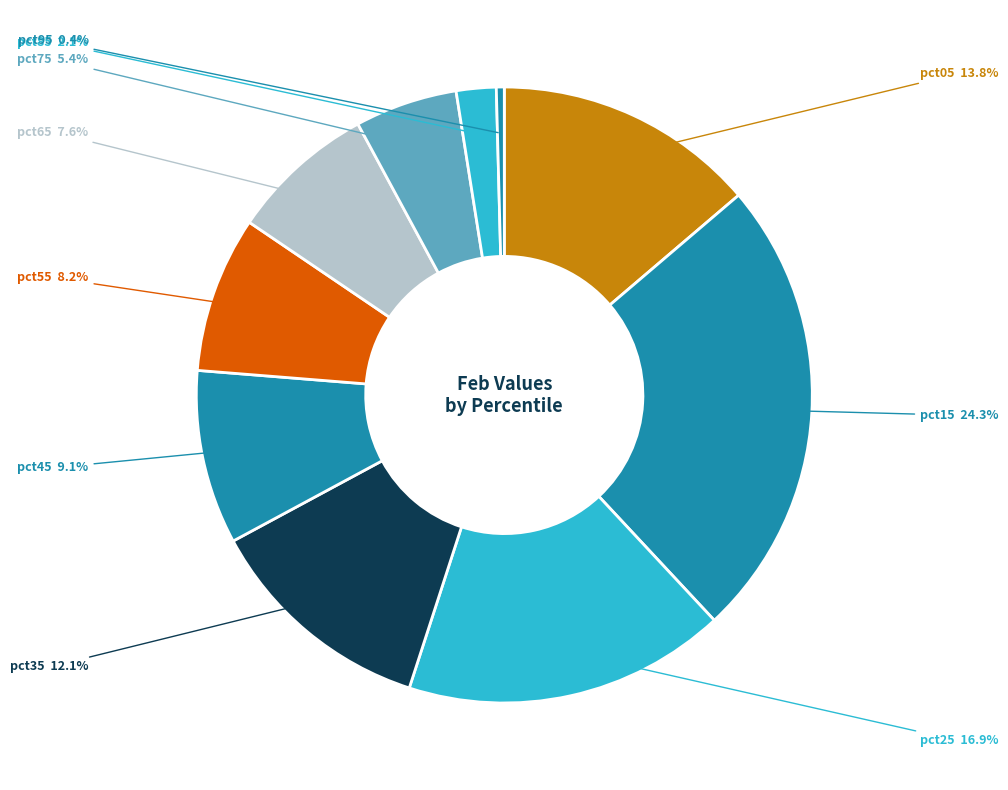

Rank the categories by value from highest to lowest.

pct15, pct25, pct05, pct35, pct45, pct55, pct65, pct75, pct85, pct95